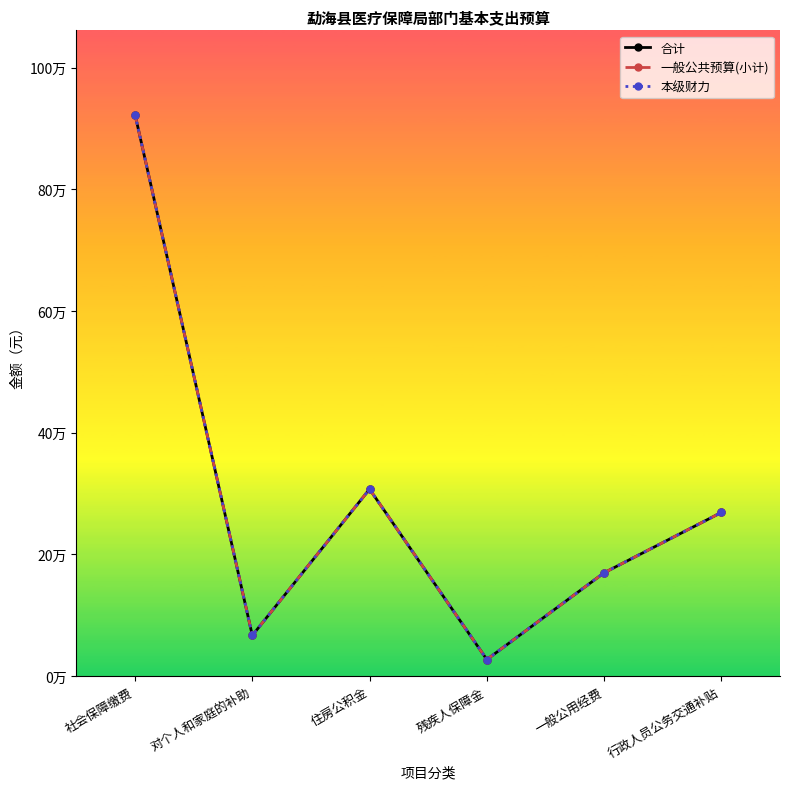

What is the label of the 6th point from the right?

社会保障缴费